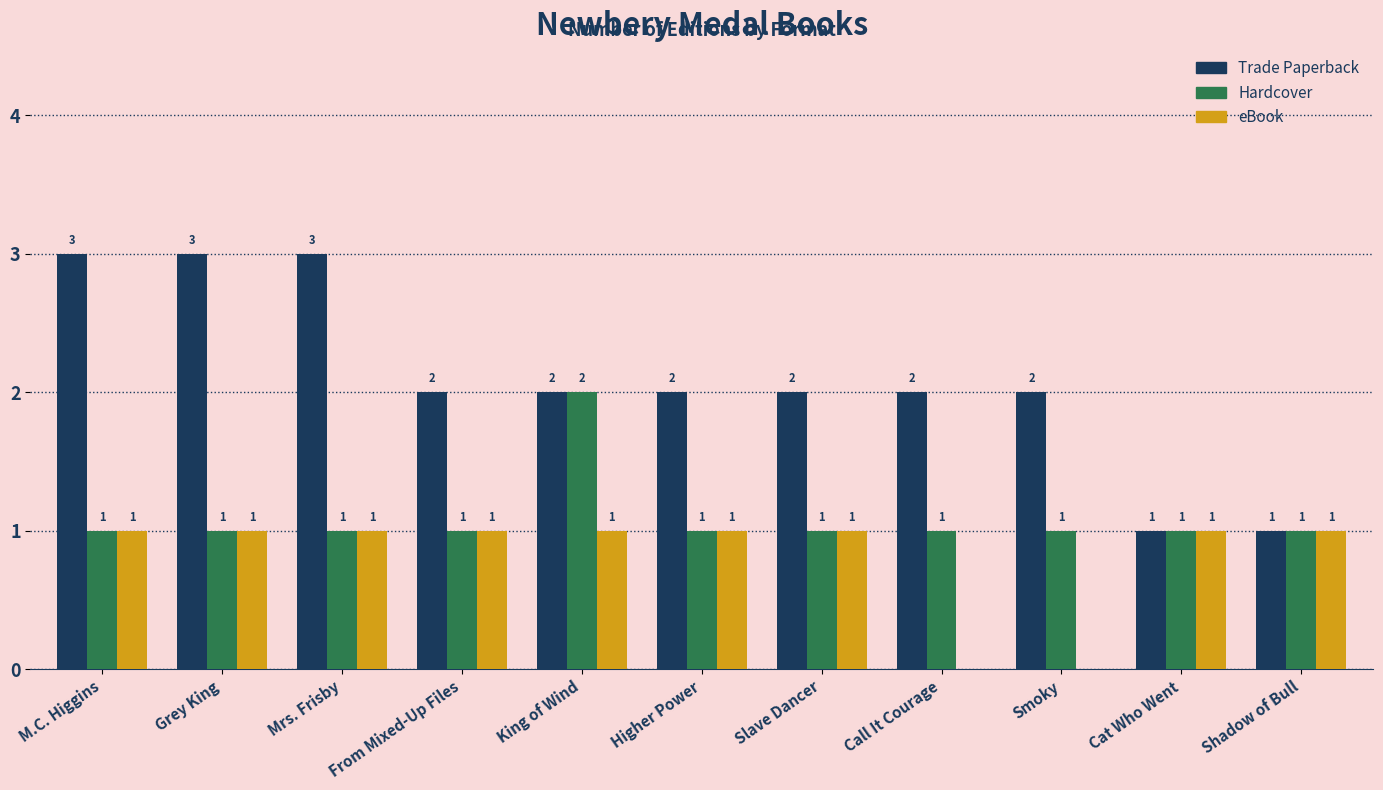

Reading right to left, transcribe all the data shown in this chart.

Trade Paperback: 1	1	2	2	2	2	2	2	3	3	3
Hardcover: 1	1	1	1	1	1	2	1	1	1	1
eBook: 1	1	0	0	1	1	1	1	1	1	1